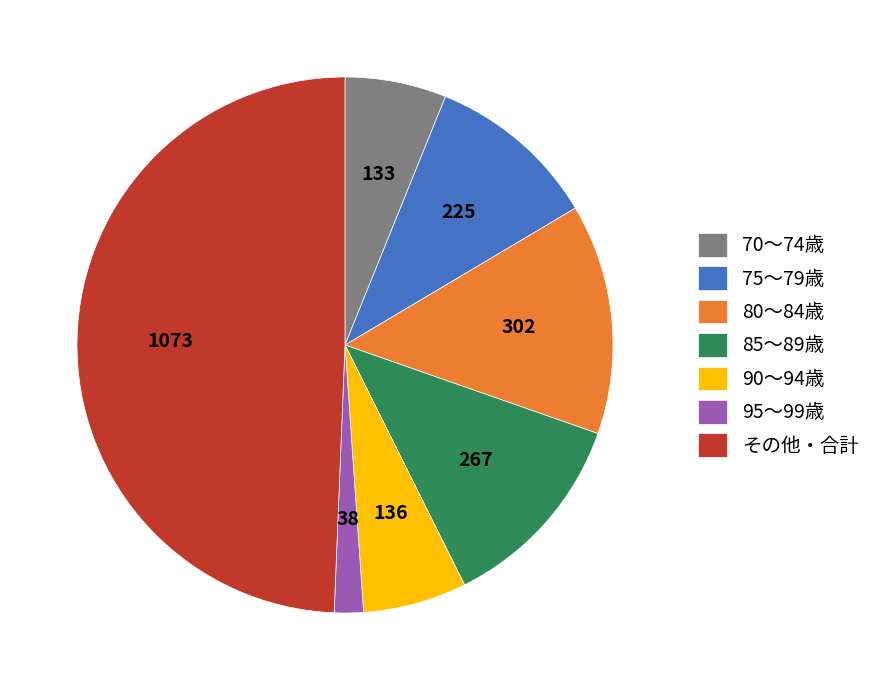

Combined, do 95～99歳 and 90～94歳 account for over 50%?

No